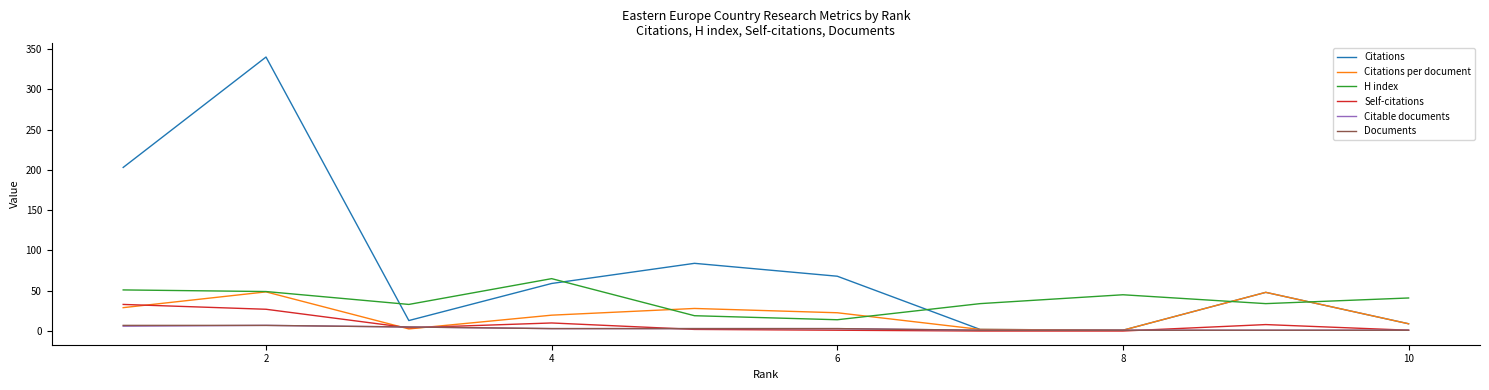

Does the chart have visible grid lines?

No